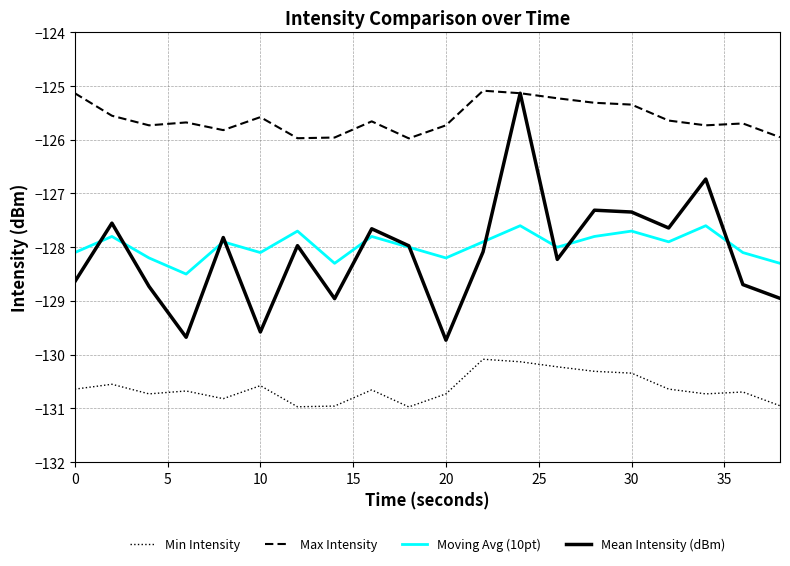

Which series has the widest spread of values?

Mean Intensity (dBm)